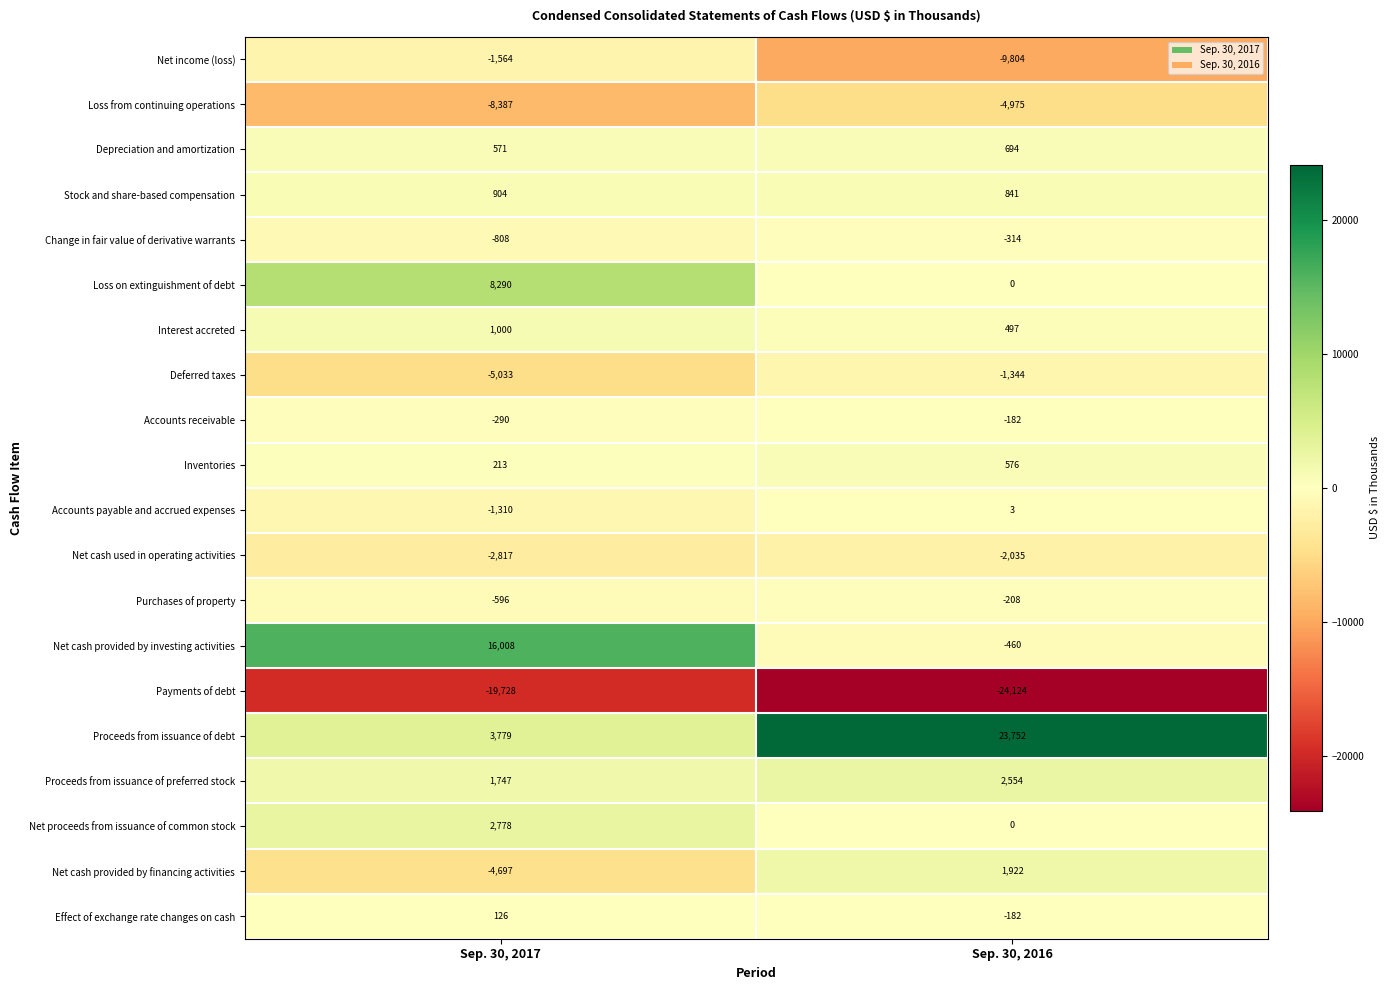

At which category is the sum across all series the highest?

Sep. 30, 2017